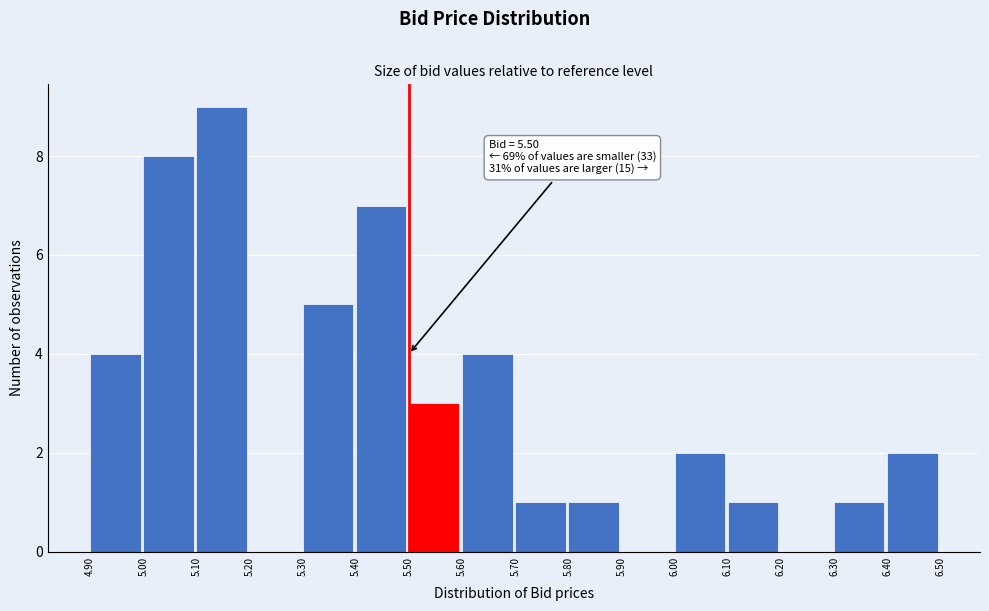

Which range on the x-axis has the tallest bar?

5.10 to 5.20